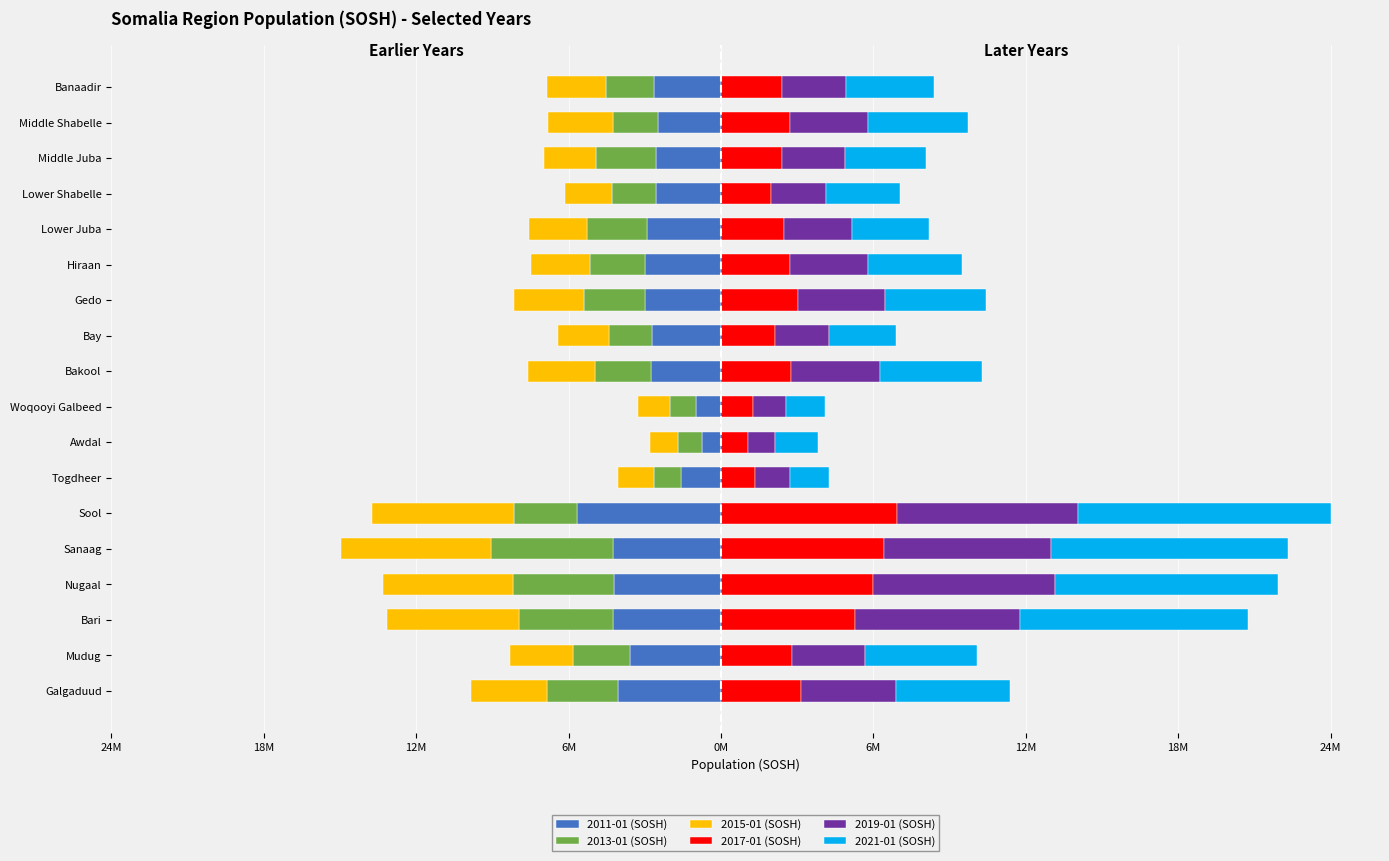

True or false: 2015-01 (SOSH) has a value of -1.2 at Bay.

False